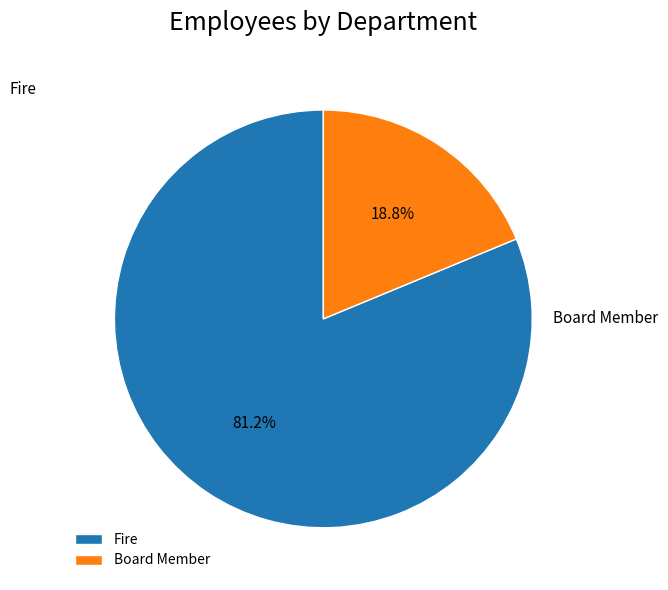

How many slices are in this pie chart?

2